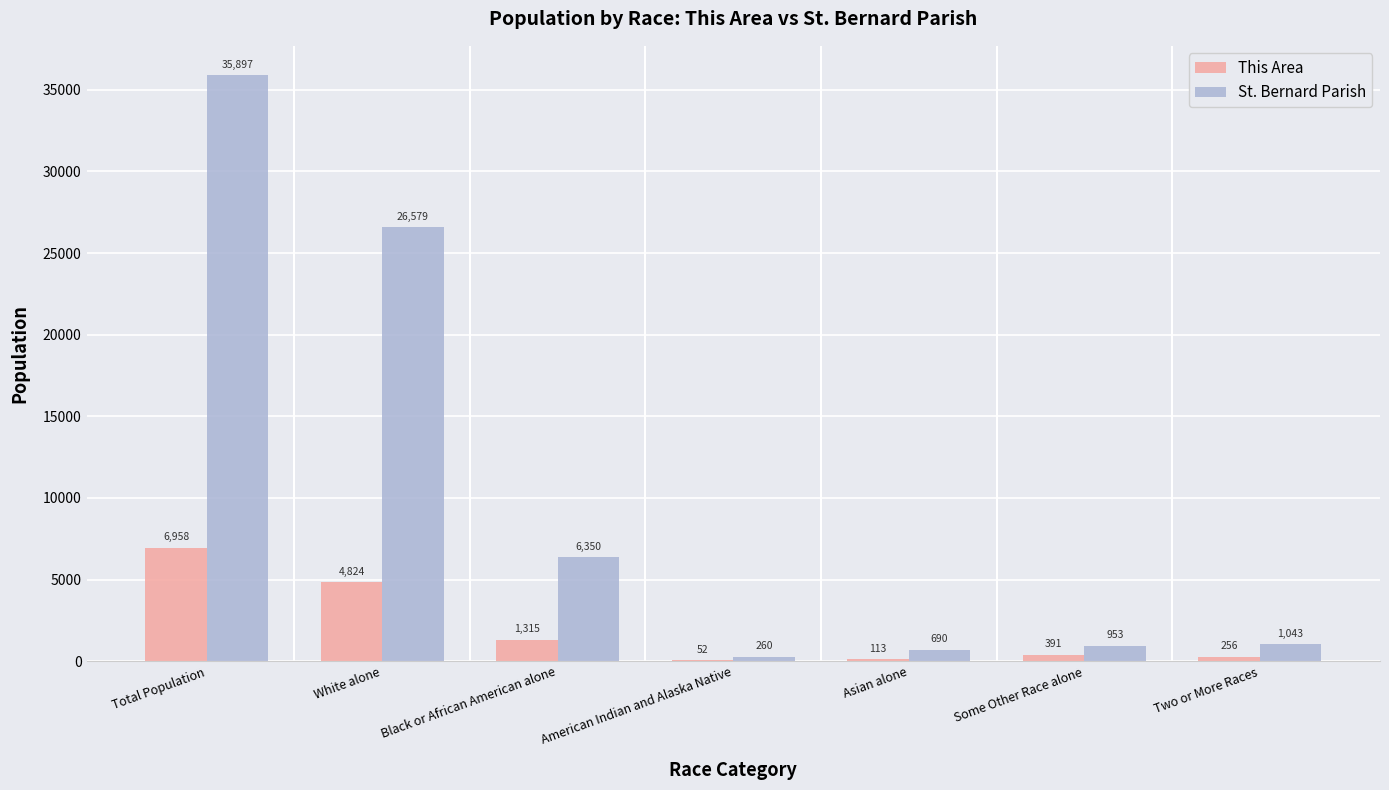

What is the sum of the St. Bernard Parish values at Some Other Race alone and American Indian and Alaska Native?

1213